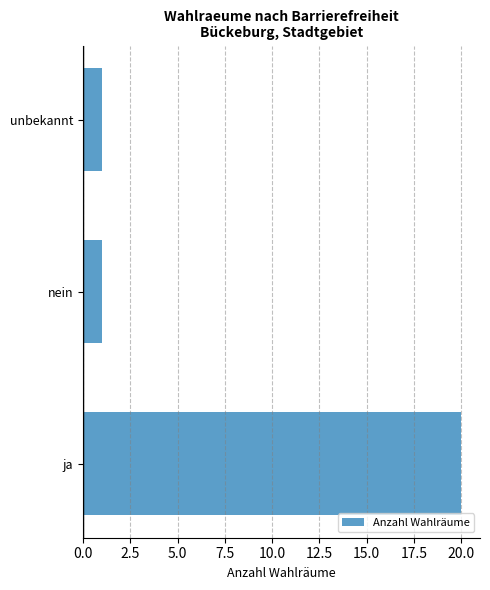

Is it true that the value at ja is 13?

False